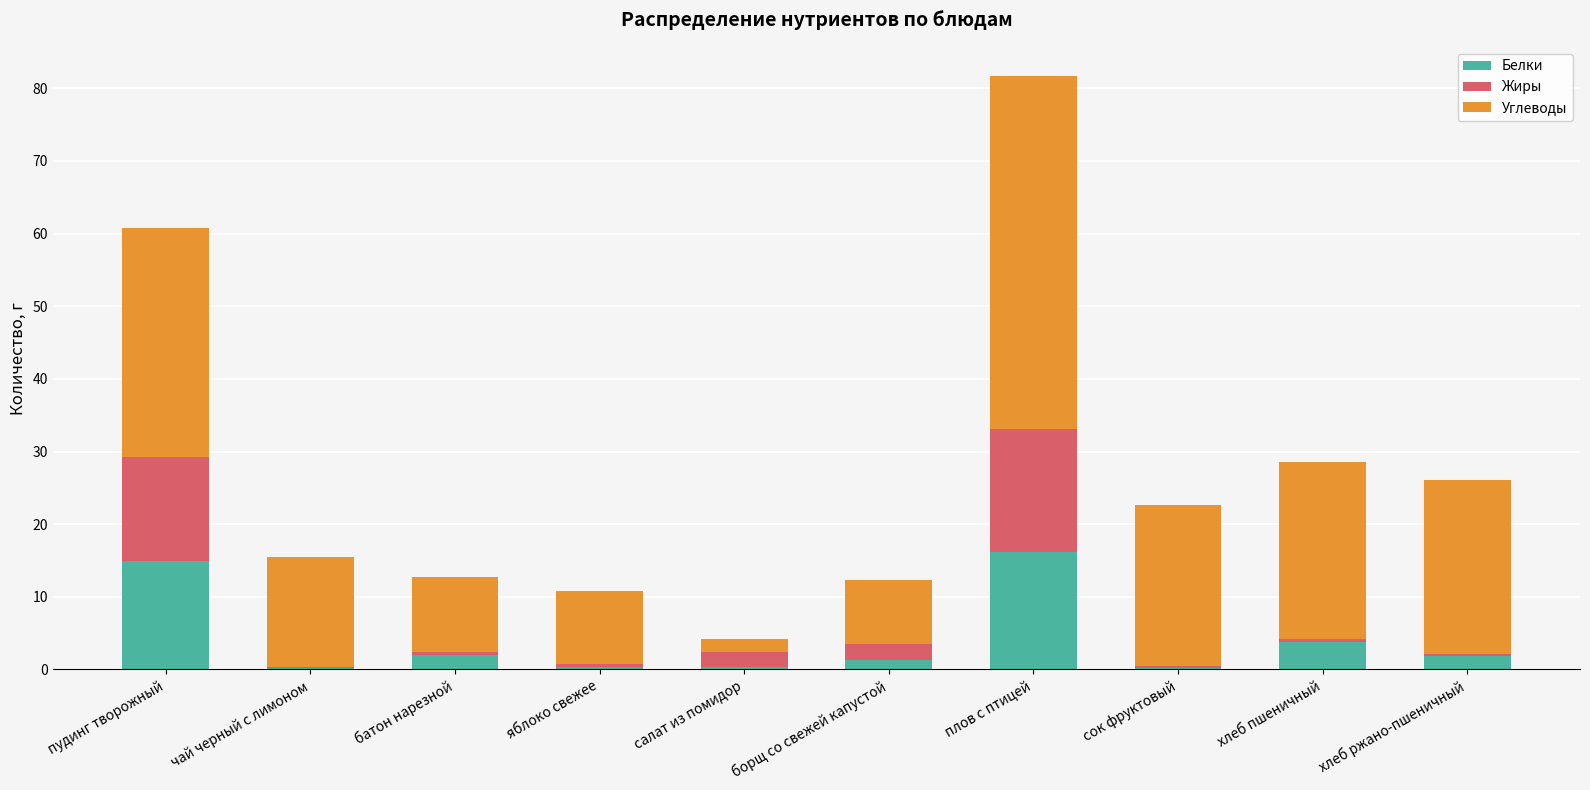

What is the sum of all Белки values?

41.2